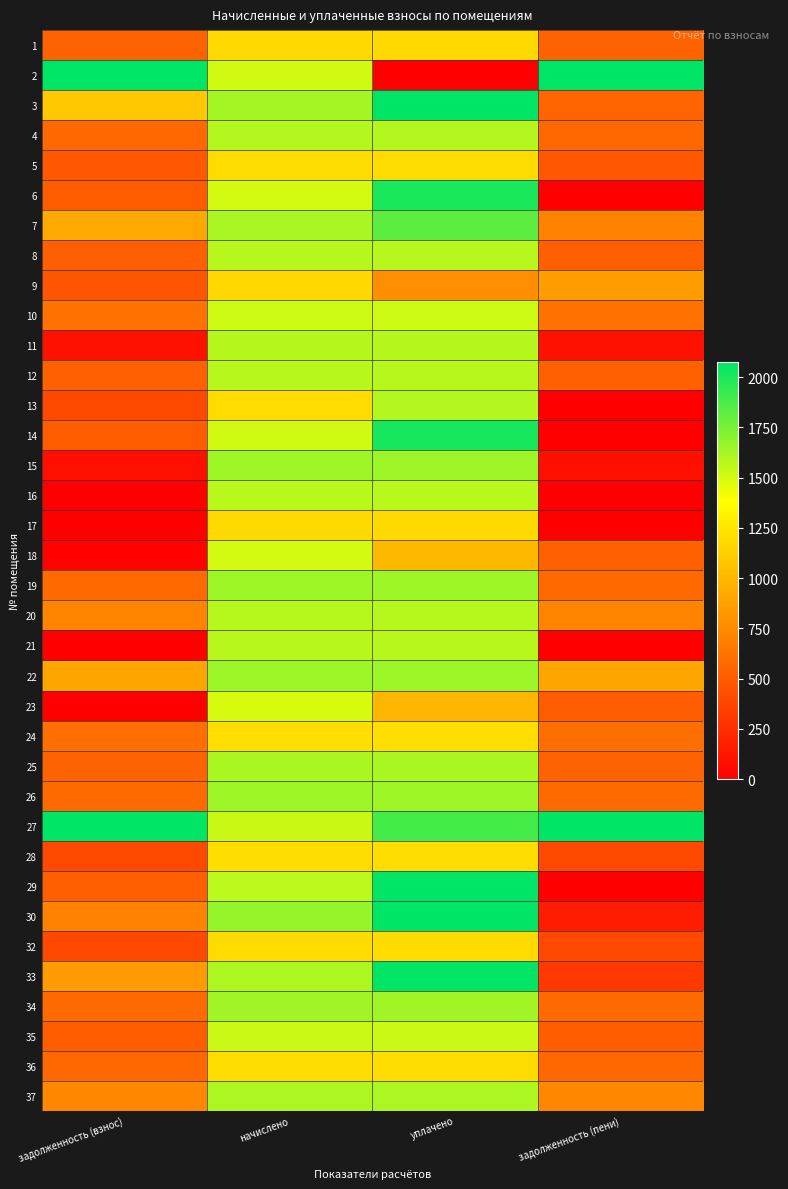

Reading left to right, transcribe all the data shown in this chart.

1: задолженность (взнос)=534.6	начислено=1179.8	уплачено=1180.2	задолженность (пени)=534.2
2: задолженность (взнос)=30463.7	начислено=1511.7	уплачено=0.0	задолженность (пени)=31975.4
3: задолженность (взнос)=1088.9	начислено=1633.3	уплачено=2177.8	задолженность (пени)=544.5
4: задолженность (взнос)=561.5	начислено=1589.1	уплачено=1589.1	задолженность (пени)=561.5
5: задолженность (взнос)=482.3	начислено=1194.6	уплачено=1194.6	задолженность (пени)=482.3
6: задолженность (взнос)=501.4	начислено=1504.3	уплачено=2005.7	задолженность (пени)=0.0
7: задолженность (взнос)=923.5	начислено=1618.6	уплачено=1828.3	задолженность (пени)=713.9
8: задолженность (взнос)=523.3	начислено=1578.0	уплачено=1578.0	задолженность (пени)=523.3
9: задолженность (взнос)=466.4	начислено=1176.2	уплачено=782.5	задолженность (пени)=860.1
10: задолженность (взнос)=612.8	начислено=1519.0	уплачено=1519.0	задолженность (пени)=612.8
11: задолженность (взнос)=98.5	начислено=1585.4	уплачено=1585.4	задолженность (пени)=98.5
12: задолженность (взнос)=526.0	начислено=1578.0	уплачено=1578.0	задолженность (пени)=526.0
13: задолженность (взнос)=397.0	начислено=1190.9	уплачено=1587.9	задолженность (пени)=0.0
14: задолженность (взнос)=502.7	начислено=1508.0	уплачено=2010.6	задолженность (пени)=0.0
15: задолженность (взнос)=88.2	начислено=1644.4	уплачено=1644.4	задолженность (пени)=88.2
16: задолженность (взнос)=0.2	начислено=1570.7	уплачено=1570.7	задолженность (пени)=0.2
17: задолженность (взнос)=0.0	начислено=1187.2	уплачено=1187.2	задолженность (пени)=0.0
18: задолженность (взнос)=23.1	начислено=1504.3	уплачено=1002.9	задолженность (пени)=524.5
19: задолженность (взнос)=573.2	начислено=1644.4	уплачено=1644.4	задолженность (пени)=573.2
20: задолженность (взнос)=725.2	начислено=1581.7	уплачено=1581.7	задолженность (пени)=725.2
21: задолженность (взнос)=0.0	начислено=1578.0	уплачено=1578.0	задолженность (пени)=0.0
22: задолженность (взнос)=897.5	начислено=1651.8	уплачено=1651.8	задолженность (пени)=897.5
23: задолженность (взнос)=0.0	начислено=1489.6	уплачено=993.0	задолженность (пени)=496.5
24: задолженность (взнос)=597.3	начислено=1205.6	уплачено=1205.6	задолженность (пени)=597.3
25: задолженность (взнос)=538.3	начислено=1614.9	уплачено=1614.9	задолженность (пени)=538.3
26: задолженность (взнос)=576.4	начислено=1644.4	уплачено=1644.4	задолженность (пени)=576.4
27: задолженность (взнос)=4618.5	начислено=1530.1	уплачено=1887.0	задолженность (пени)=4261.6
28: задолженность (взнос)=400.6	начислено=1202.0	уплачено=1202.0	задолженность (пени)=400.6
29: задолженность (взнос)=522.3	начислено=1567.0	уплачено=2089.3	задолженность (пени)=0.0
30: задолженность (взнос)=707.1	начислено=1670.2	уплачено=2221.2	задолженность (пени)=156.1
32: задолженность (взнос)=397.0	начислено=1190.9	уплачено=1190.9	задолженность (пени)=397.0
33: задолженность (взнос)=847.2	начислено=1603.9	уплачено=2138.5	задолженность (пени)=312.5
34: задолженность (взнос)=579.5	начислено=1637.0	уплачено=1637.0	задолженность (пени)=579.5
35: задолженность (взнос)=508.8	начислено=1526.4	уплачено=1526.4	задолженность (пени)=508.8
36: задолженность (взнос)=567.7	начислено=1194.6	уплачено=1194.6	задолженность (пени)=567.7
37: задолженность (взнос)=744.6	начислено=1607.5	уплачено=1607.5	задолженность (пени)=744.6